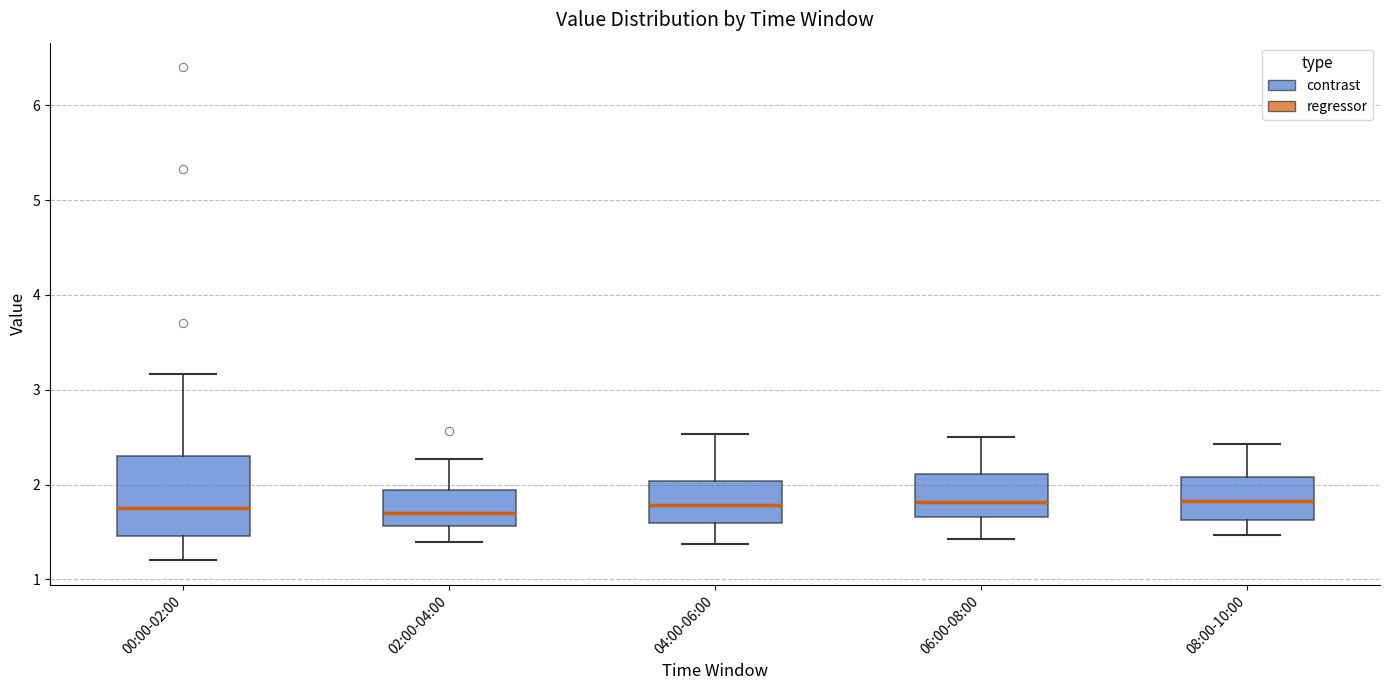

Reading left to right, read every box against the y-axis: the position of its median line, the range the box covers, and the ends of its whiskers. The values are not printed on the chart, so give them approximately, as read against the axis.

00:00-02:00: median 1.8, box 1.5 to 2.3, whiskers 1.2 to 3.2
02:00-04:00: median 1.7, box 1.6 to 1.9, whiskers 1.4 to 2.3
04:00-06:00: median 1.8, box 1.6 to 2.0, whiskers 1.4 to 2.5
06:00-08:00: median 1.8, box 1.7 to 2.1, whiskers 1.4 to 2.5
08:00-10:00: median 1.8, box 1.6 to 2.1, whiskers 1.5 to 2.4